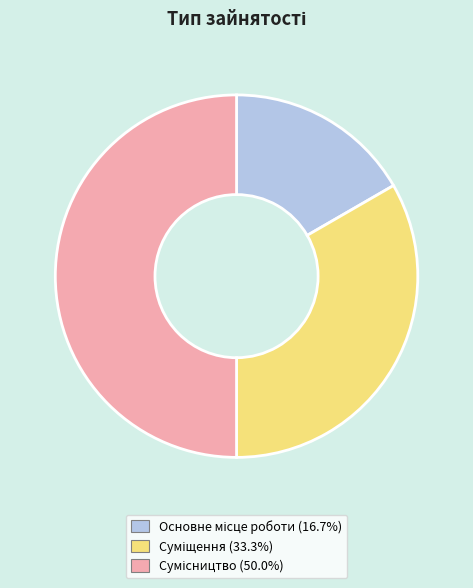

How many slices are in this pie chart?

3